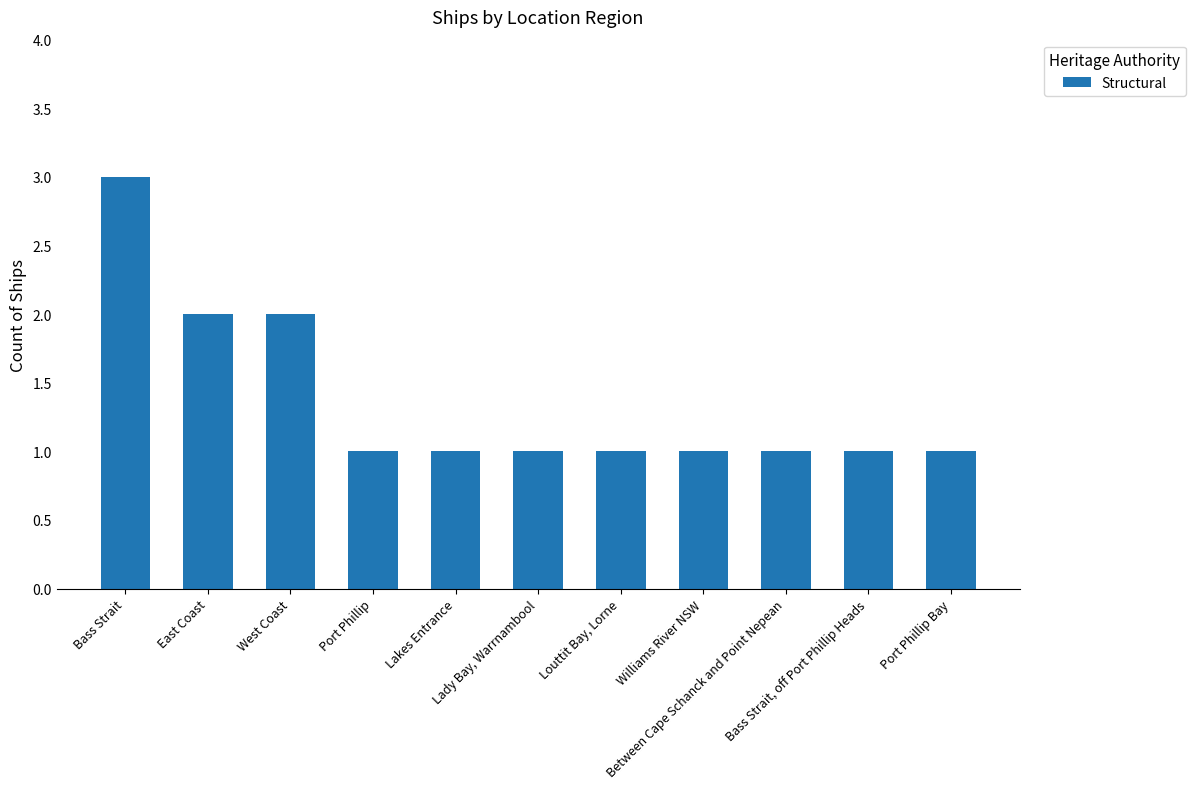

How many series are shown in this chart?

1